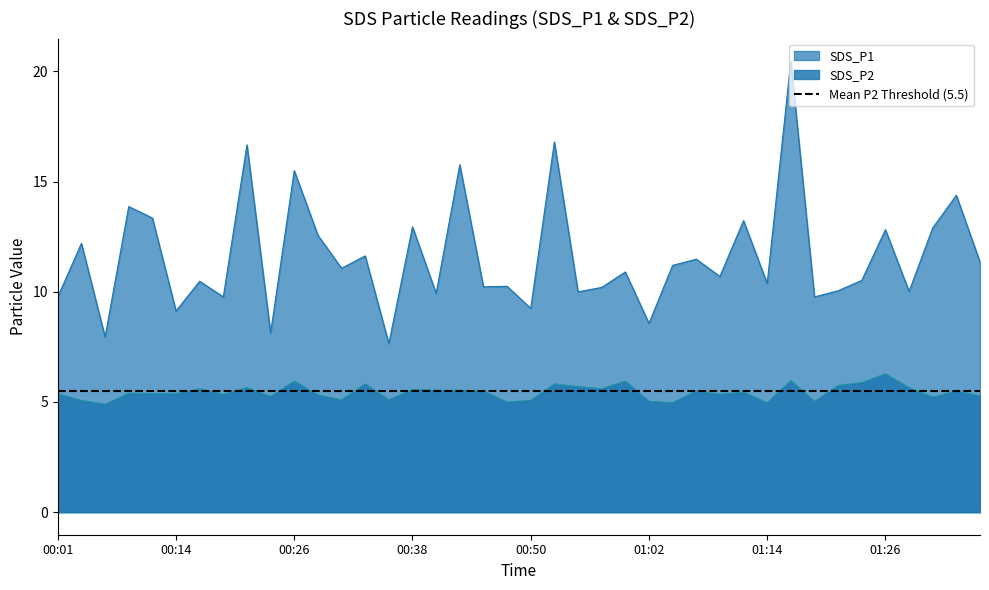

Which series has the largest total across all categories?

SDS_P1